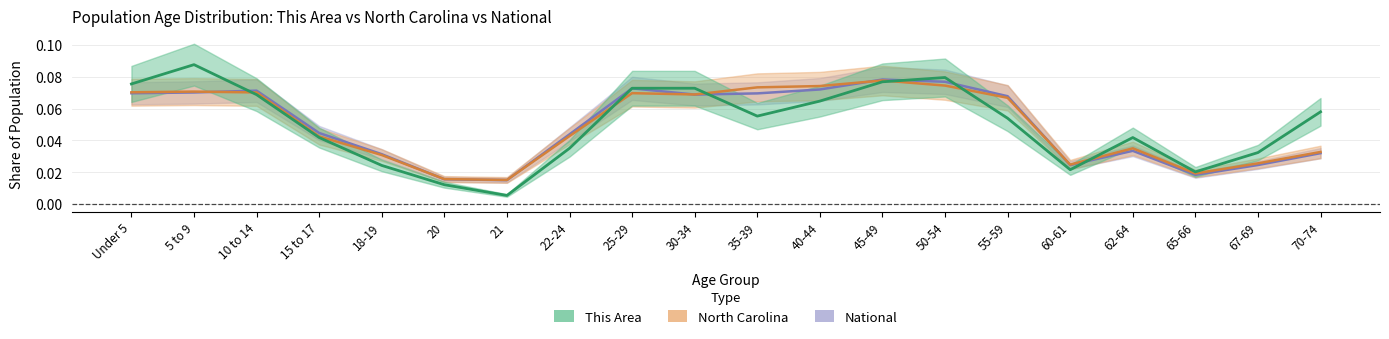

What is the average value of the National series?

0.1